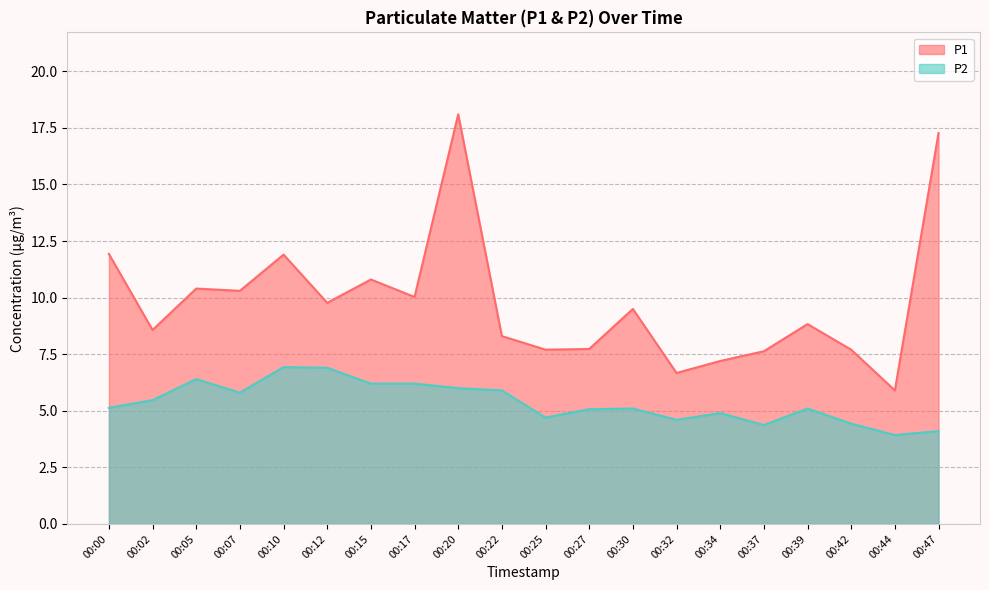

What is the sum of the P2 values at 00:10 and 00:30?

12.0